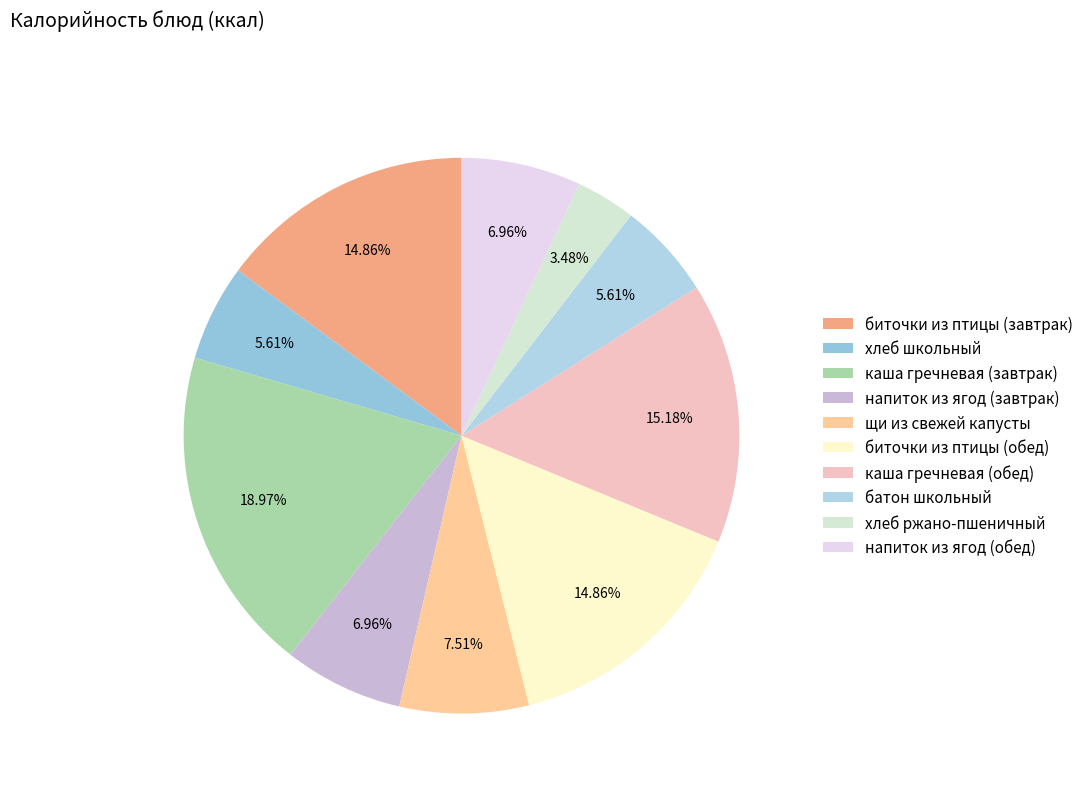

Is there any slice that represents more than half of the pie?

No